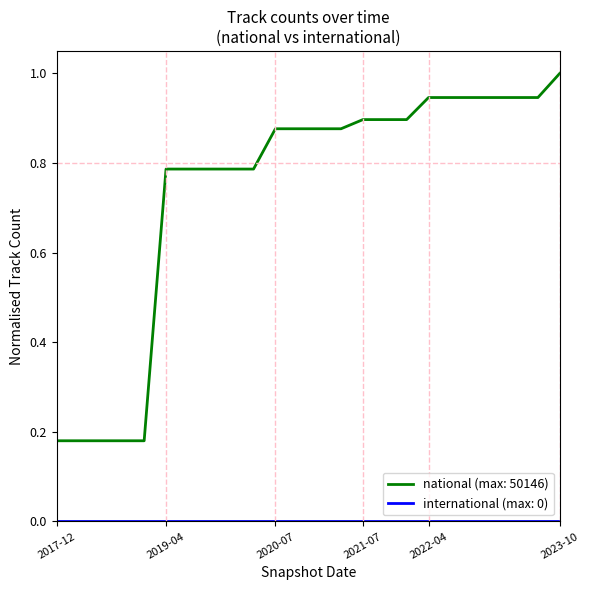

Which series has the widest spread of values?

national (max: 50146)